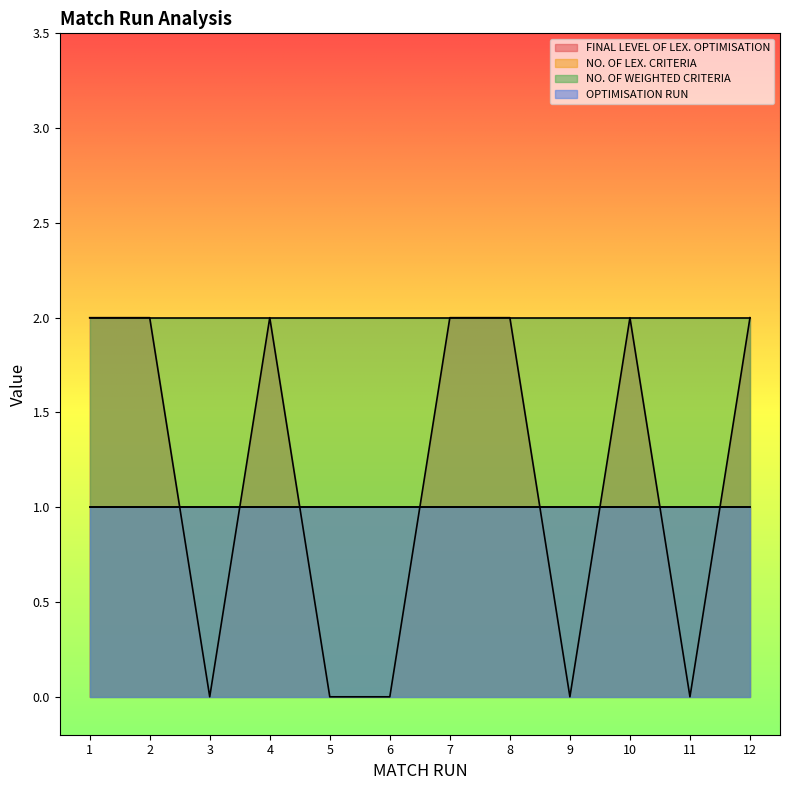

At which category is the sum across all series the highest?

1